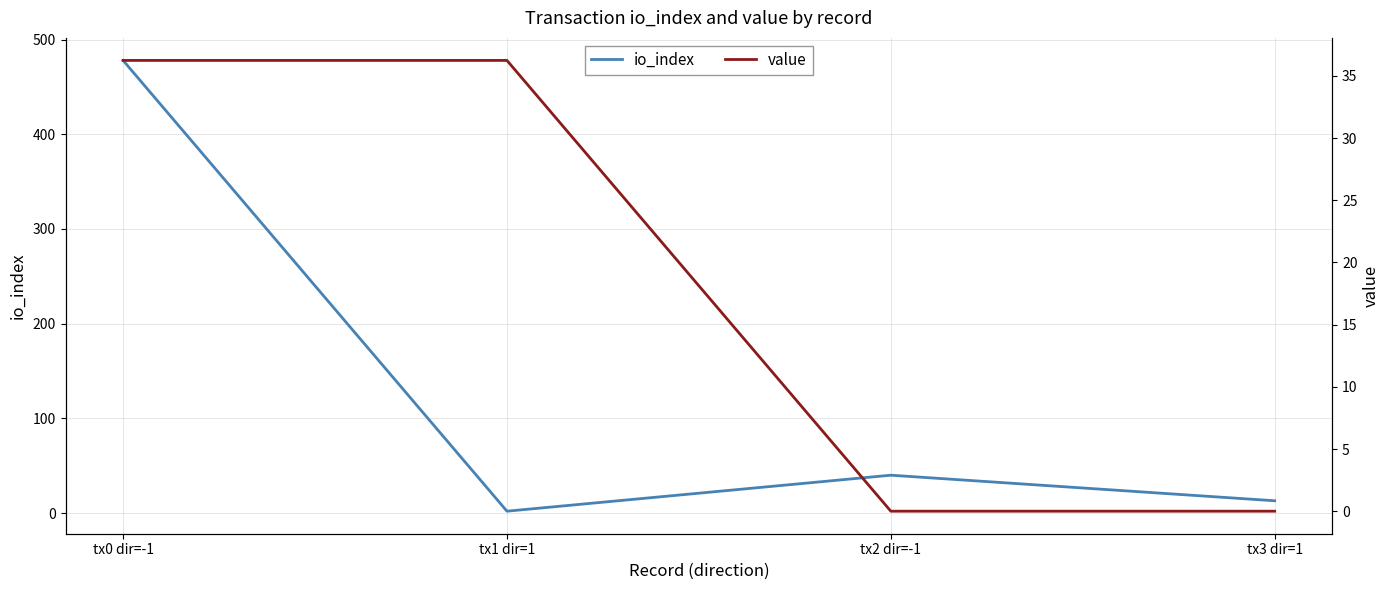

At which category does the chart reach its minimum across all series?

tx2 dir=-1